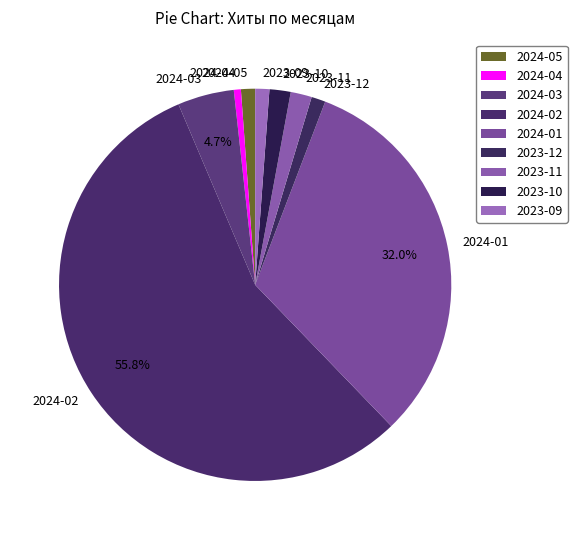

Do 2024-01 and 2023-12 together represent more than half of the pie?

No